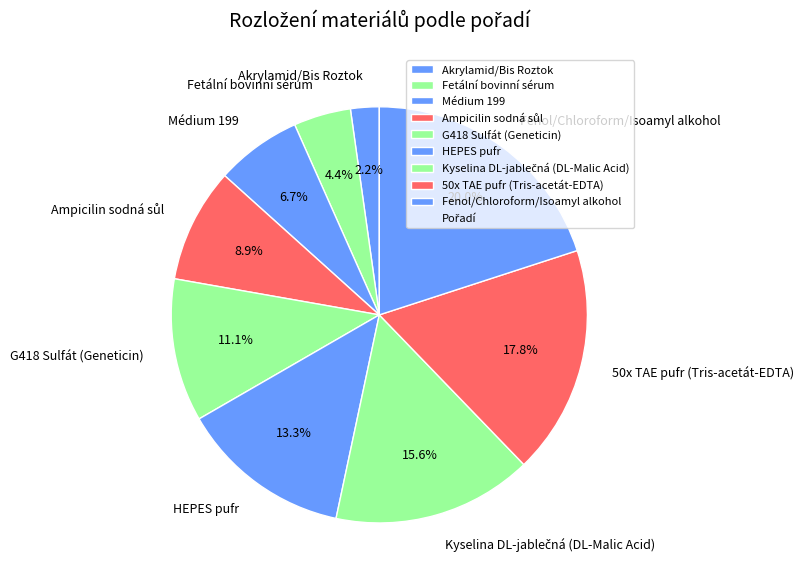

Is there any slice that represents more than half of the pie?

No